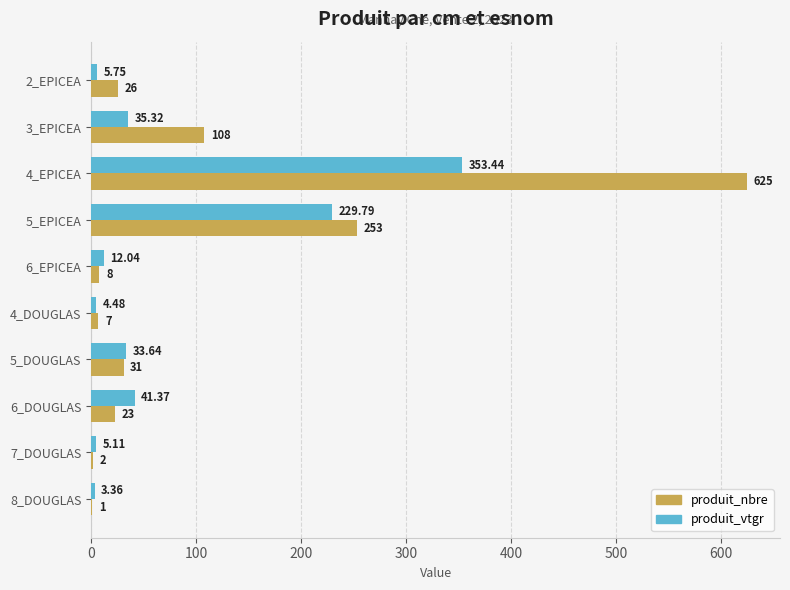

Which category has the highest value in the produit_nbre series?

4_EPICEA